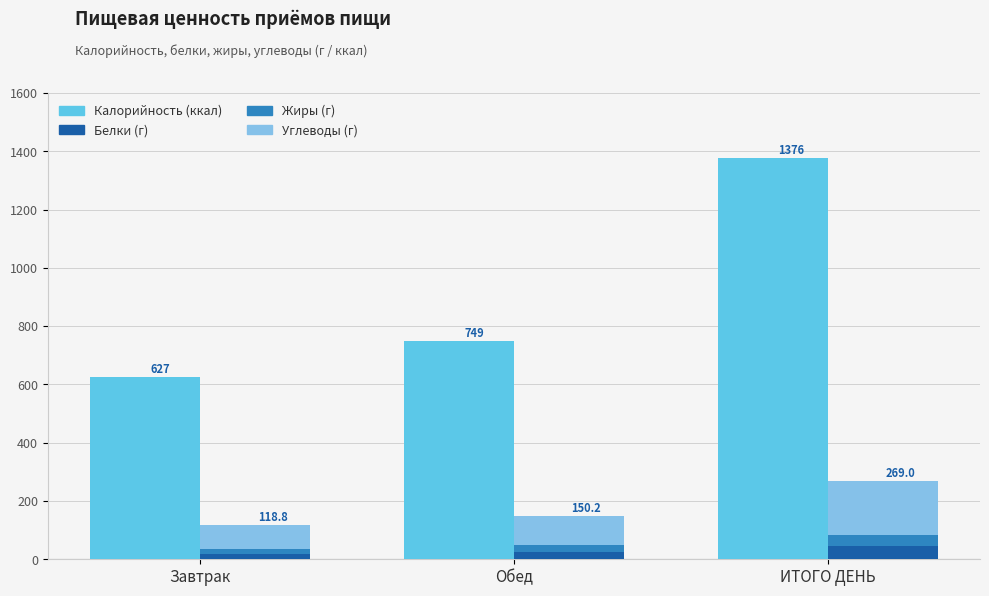

How many bars are there in total?

12